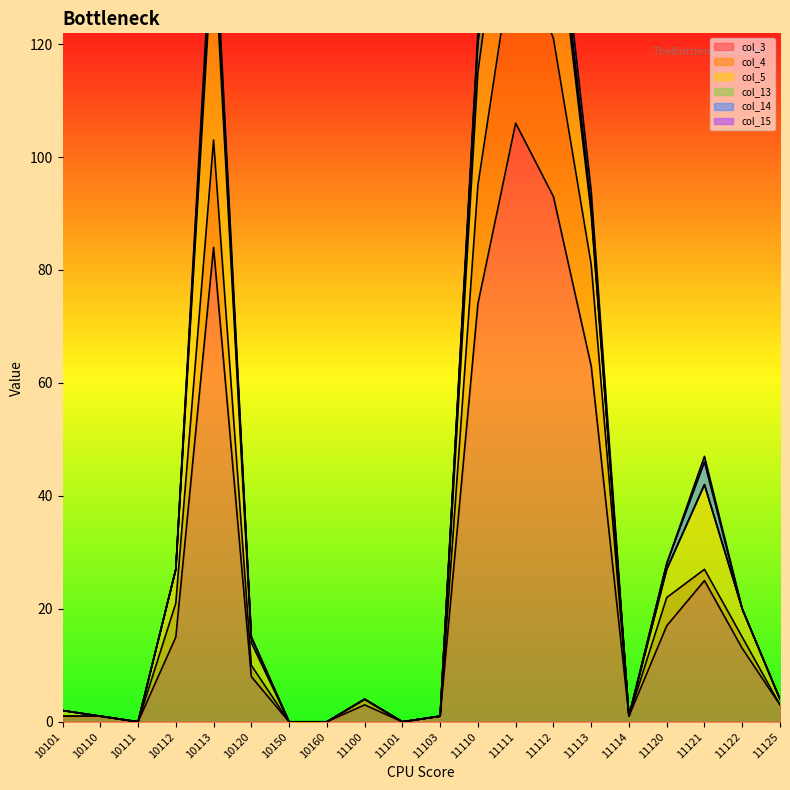

Reading left to right, extract all data points from this chart.

col_3: 1	1	0	15	84	8	0	0	3	0	1	74	106	93	63	1	17	25	13	3
col_4: 0	0	0	6	19	2	0	0	1	0	0	21	33	28	18	0	5	2	2	0
col_5: 1	0	0	6	36	4	0	0	0	0	0	20	26	26	9	0	5	15	5	1
col_13: 0	0	0	0	3	1	0	0	0	0	0	5	7	3	1	0	0	0	0	0
col_14: 0	0	0	0	1	0	0	0	0	0	0	1	3	1	0	0	1	4	0	0
col_15: 0	0	0	0	3	0	0	0	0	0	0	1	1	3	3	0	0	1	0	0